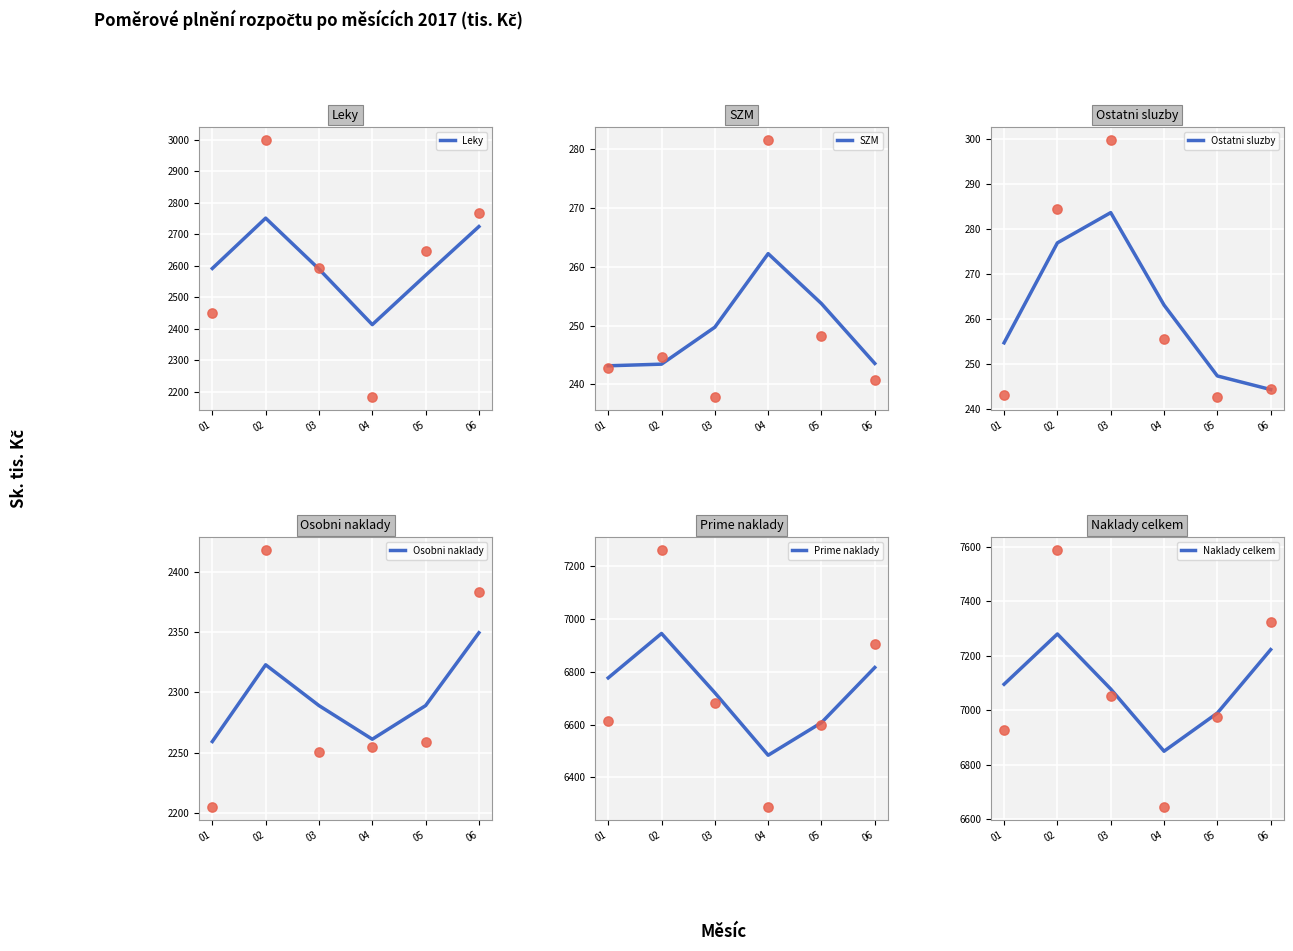

Which series has the largest Y range (max minus min)?

Prime naklady